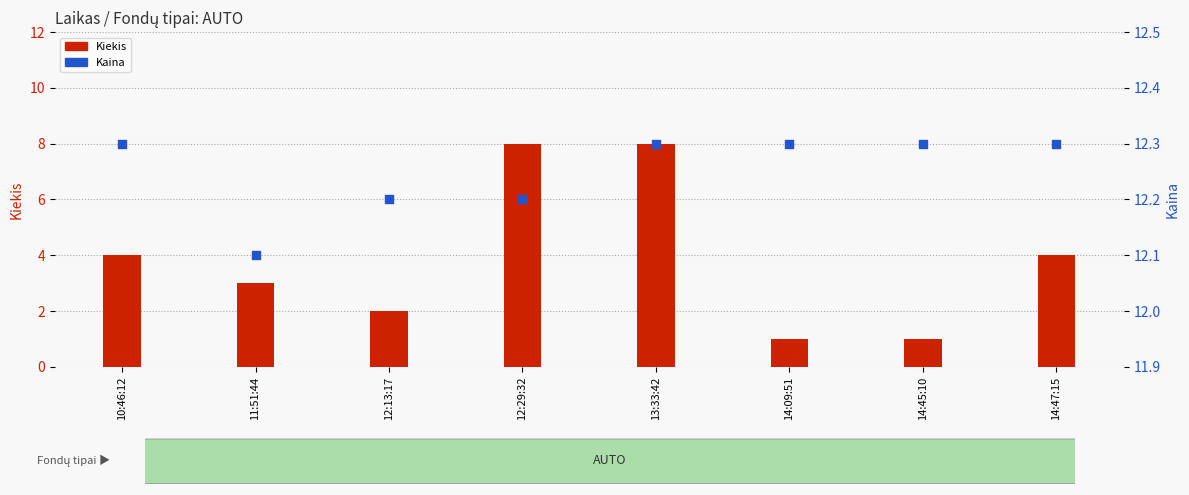

Which series reaches the minimum Y coordinate?

Kiekis